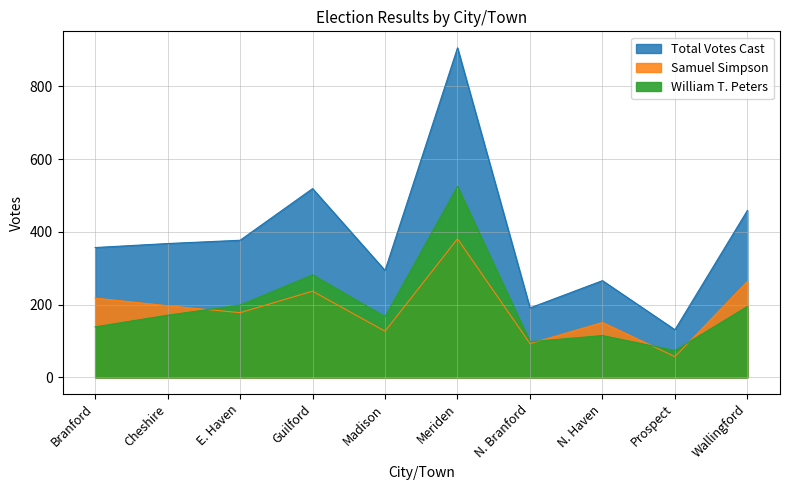

What value does the Samuel Simpson series have at Meriden, to the nearest 10?

380